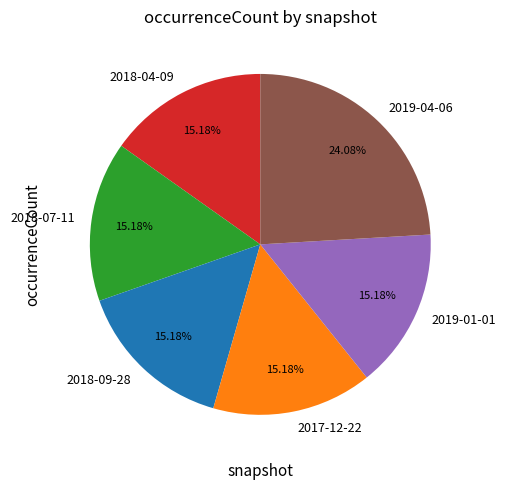

Count the number of slices in the pie.

6